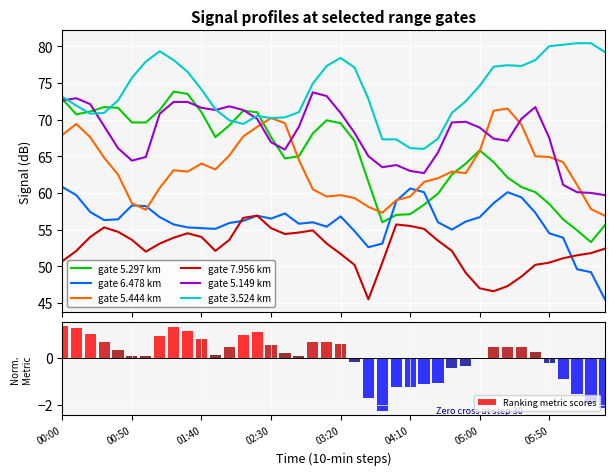

What is the highest value of the gate 5.149 km series?

73.7